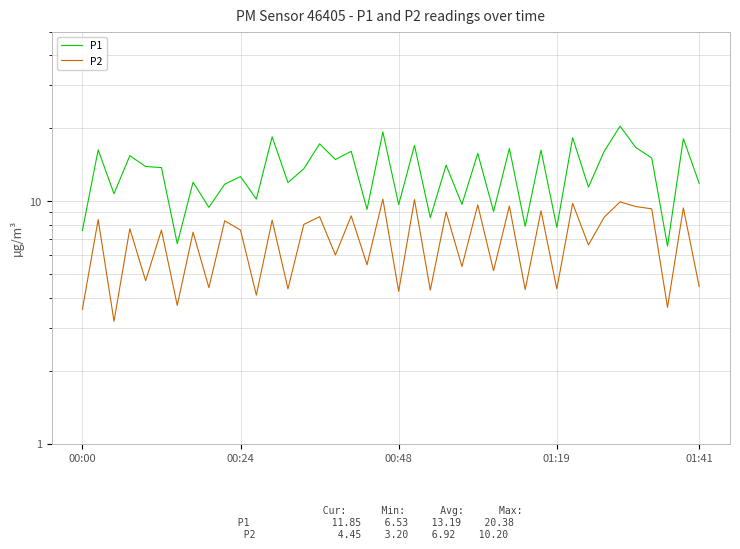

What is the label of the 25th point from the left?

24